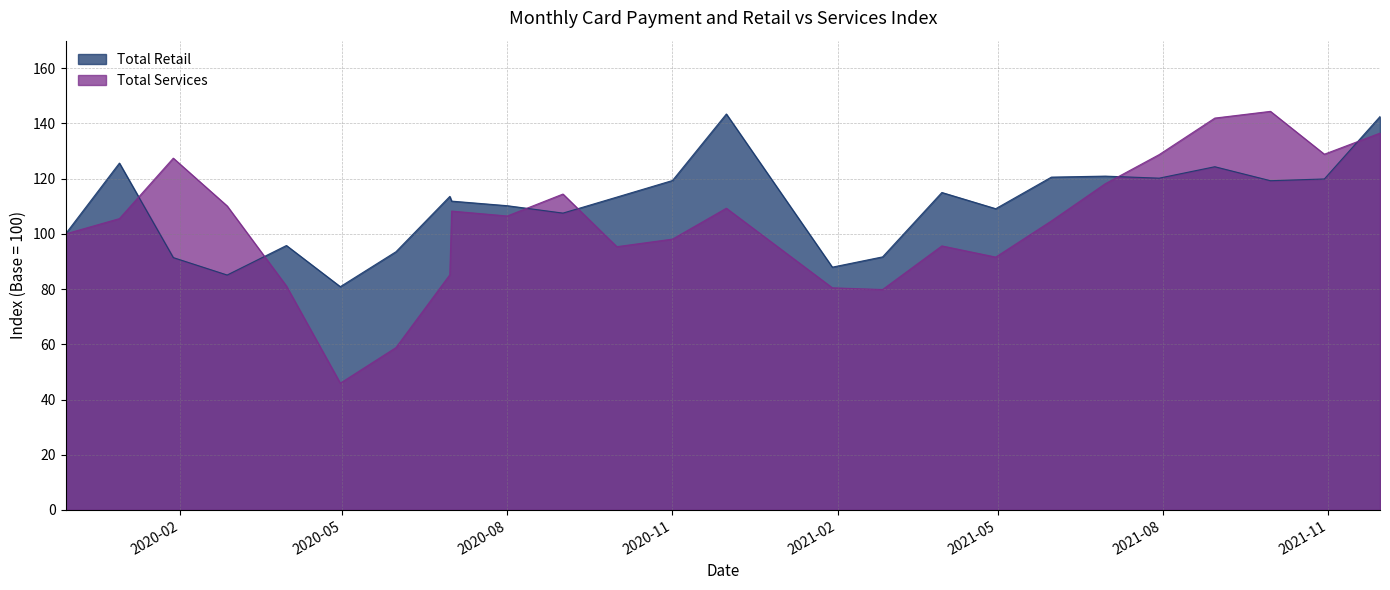

Which series ends up on top after the final intersection of Total Retail and Total Services?

Total Retail